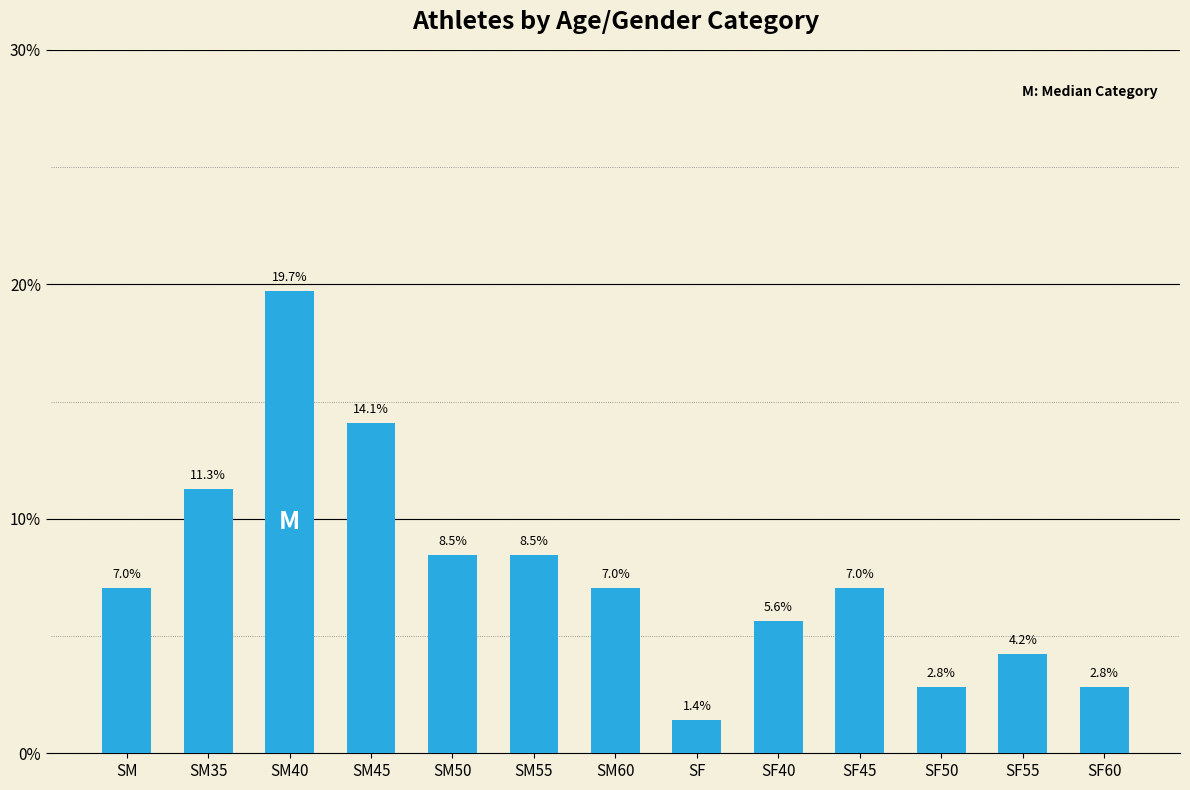

What is the approximate value at SM60?

7.0